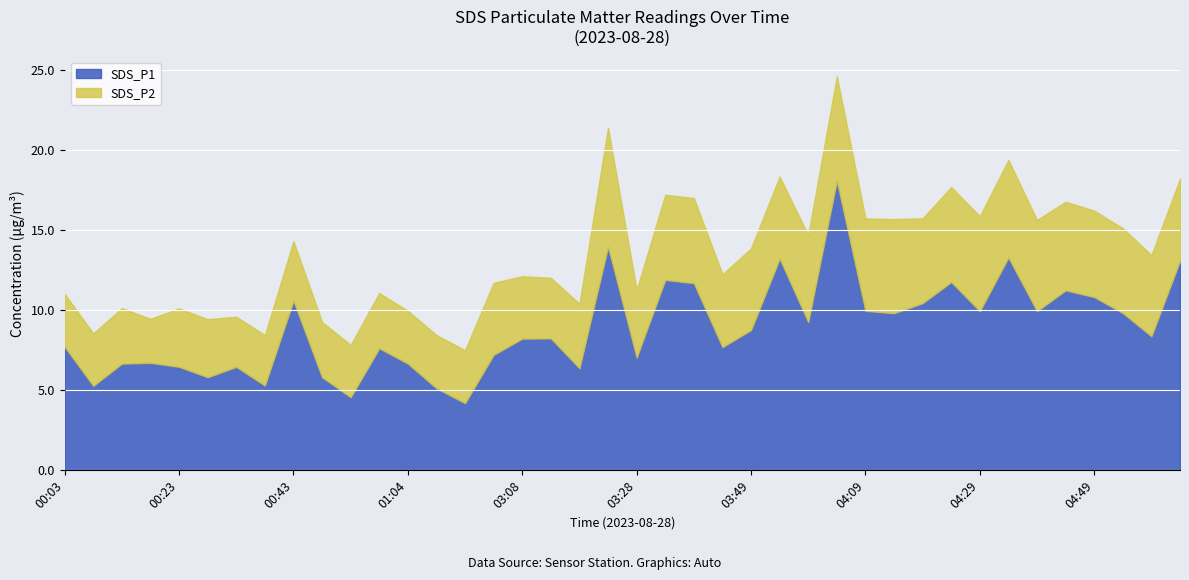

List the labels in order of SDS_P1 value, smallest first.

02:58, 00:53, 01:09, 00:08, 00:38, 00:28, 00:48, 03:18, 00:23, 00:33, 00:13, 01:04, 00:18, 03:28, 03:03, 00:58, 03:44, 00:03, 03:08, 03:13, 04:59, 03:49, 03:59, 04:14, 04:54, 04:29, 04:39, 04:09, 04:19, 00:43, 04:49, 04:44, 03:39, 04:24, 03:34, 05:04, 03:54, 04:34, 03:23, 04:04